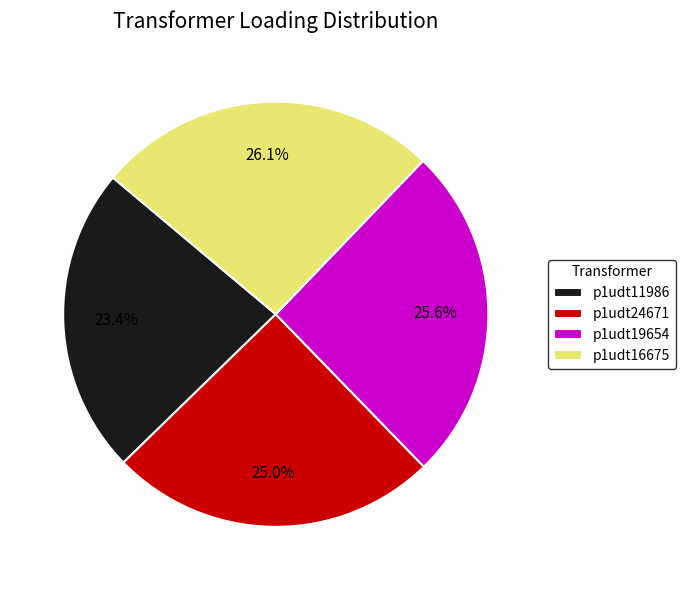

Which slice is the largest?

p1udt16675